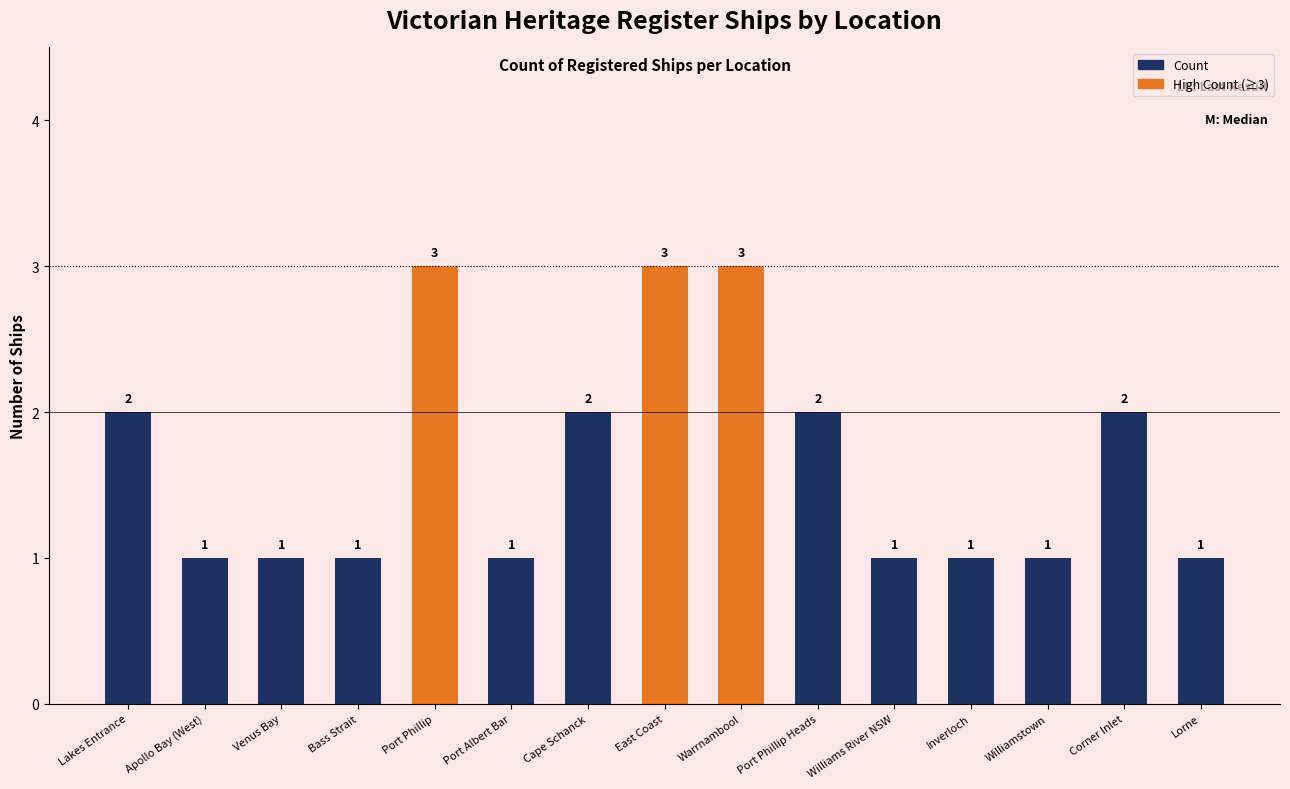

Count the number of data series in this chart.

2